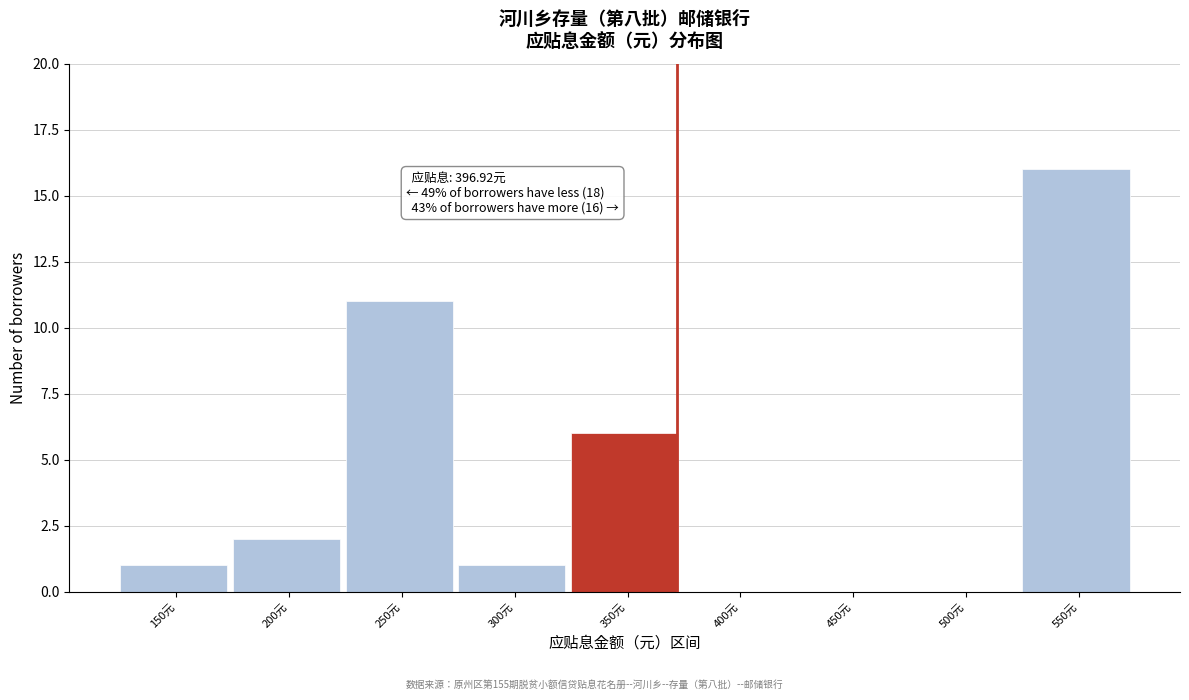

Reading left to right, extract all data points from this chart.

150元=1	200元=2	250元=11	300元=1	350元=6	400元=0	450元=0	500元=0	550元=16